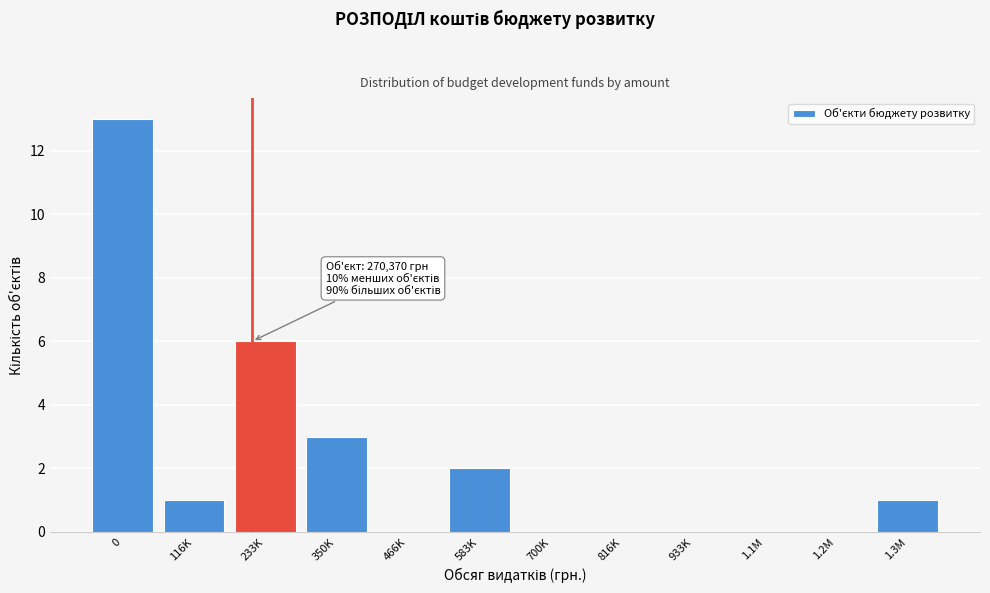

Reading left to right, transcribe all the data shown in this chart.

0=13	116K=1	233K=6	350K=3	466K=0	583K=2	700K=0	816K=0	933K=0	1.1M=0	1.2M=0	1.3M=1